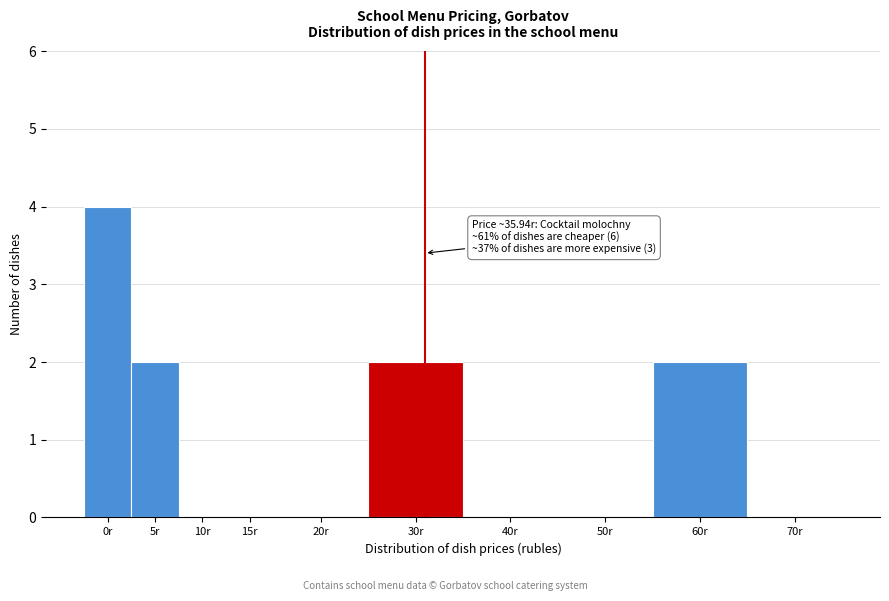

Reading right to left, what are all the values shown in this chart?

70r=0	60r=2	50r=0	40r=0	30r=2	20r=0	15r=0	10r=0	5r=2	0r=4